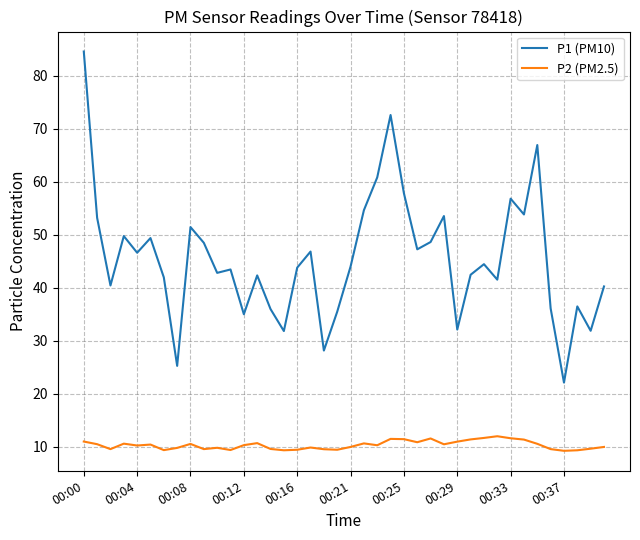

List the series in order of their overall mean, highest first.

P1 (PM10), P2 (PM2.5)